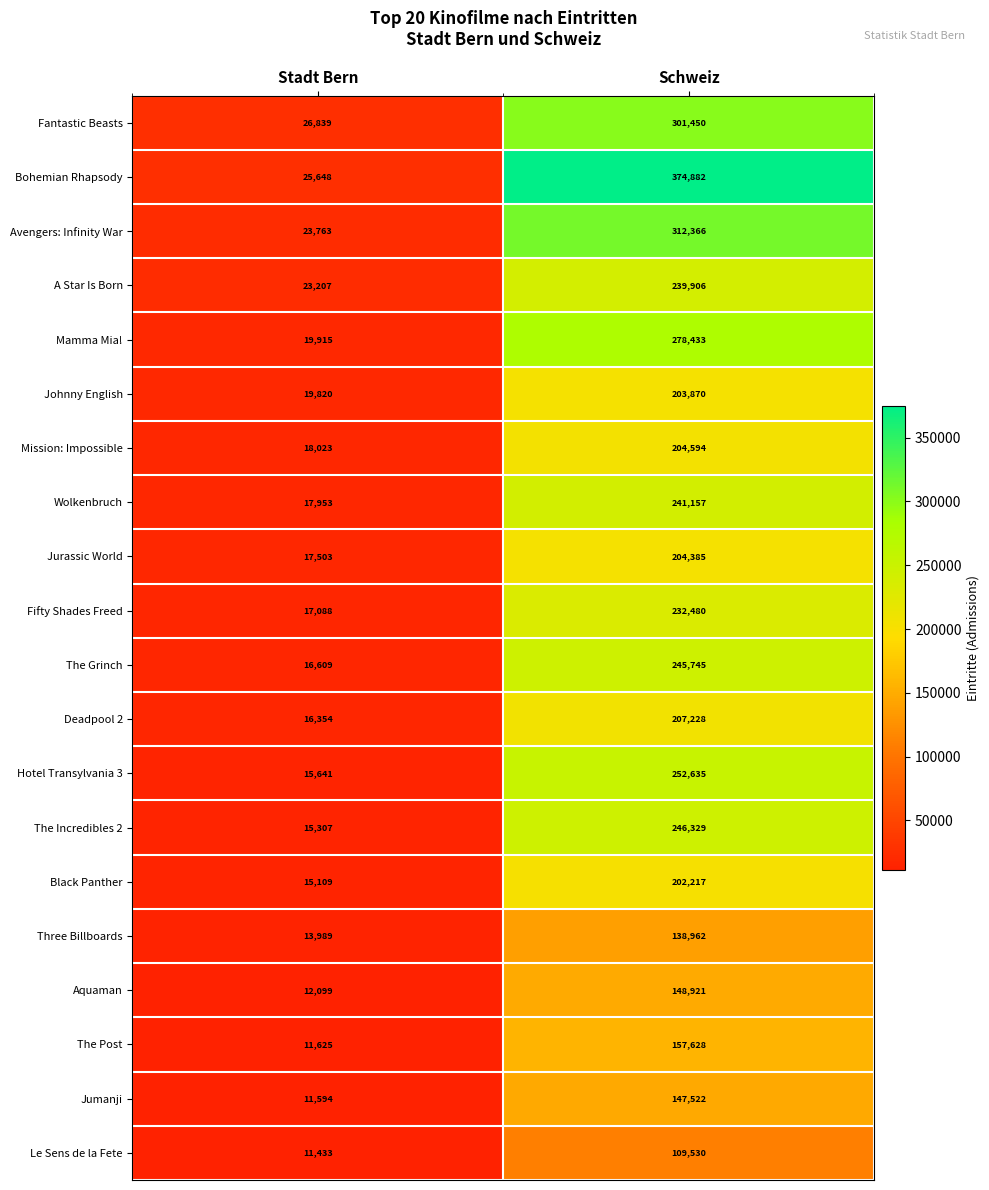

How many series are shown in this chart?

20